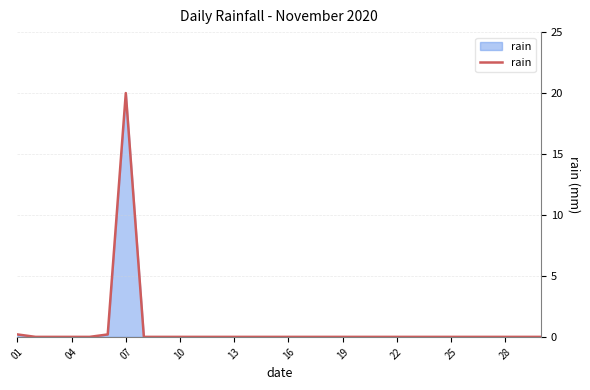

What is the difference between the maximum and minimum values?

20.0